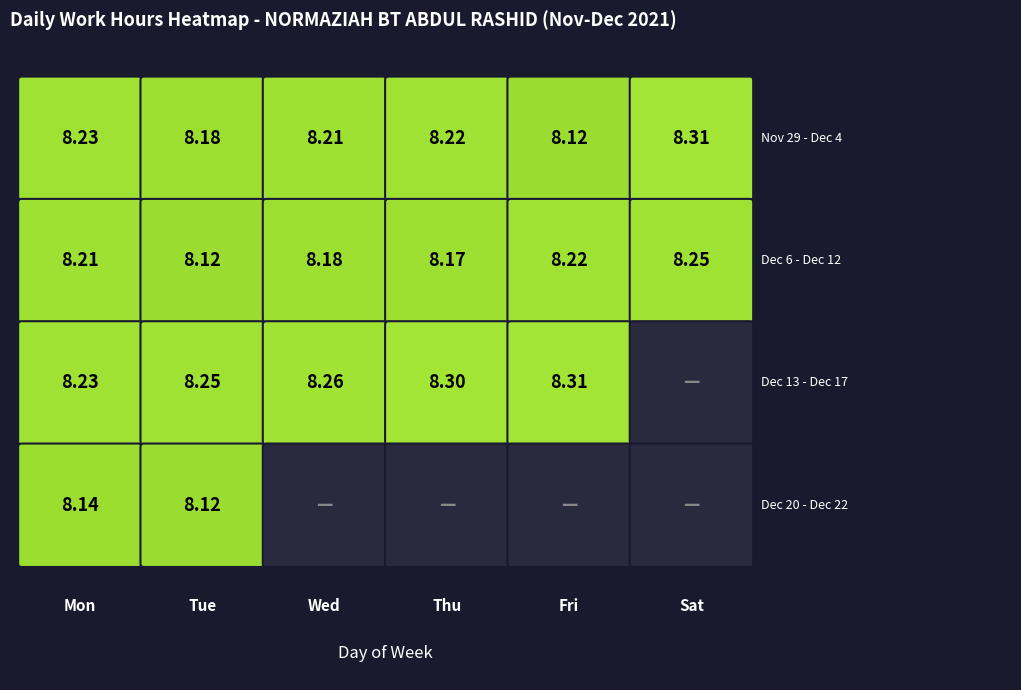

Which series has the largest total across all categories?

Week1